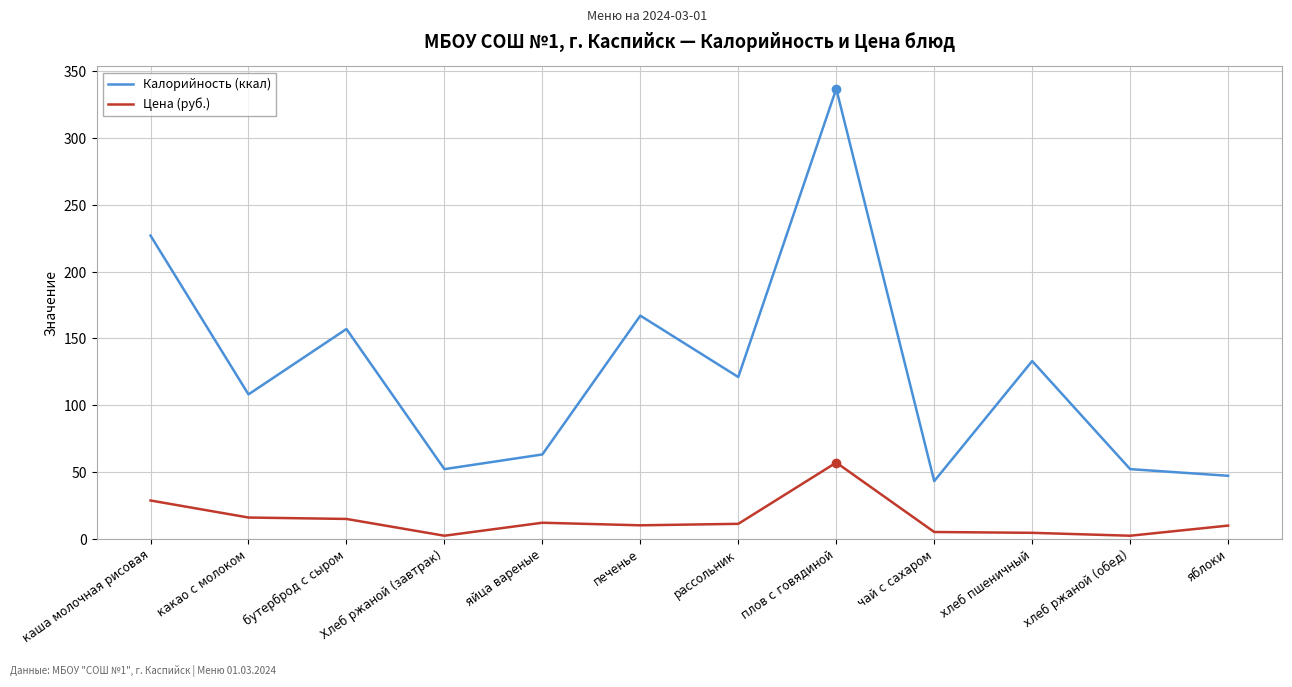

At which category does Калорийность (ккал) reach its first local valley?

какао с молоком